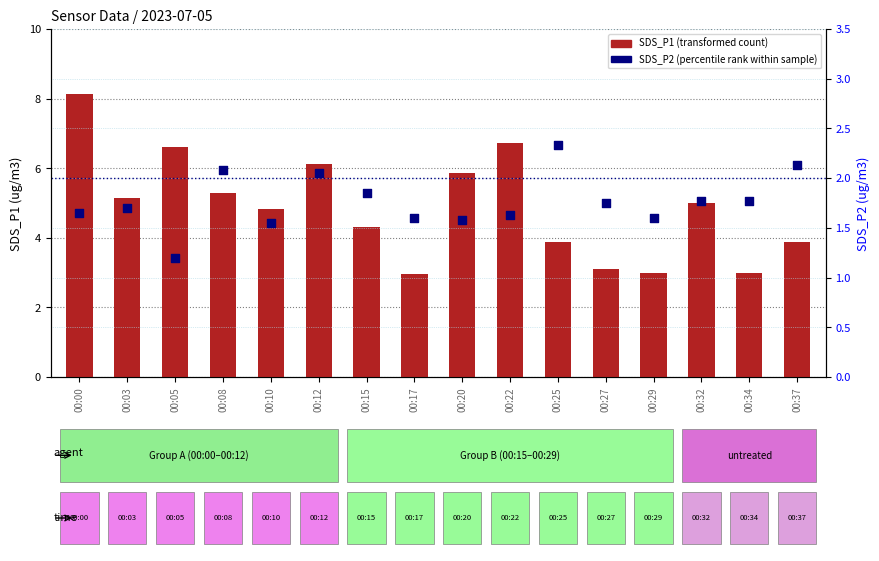

At which category is the sum across all series the highest?

00:00